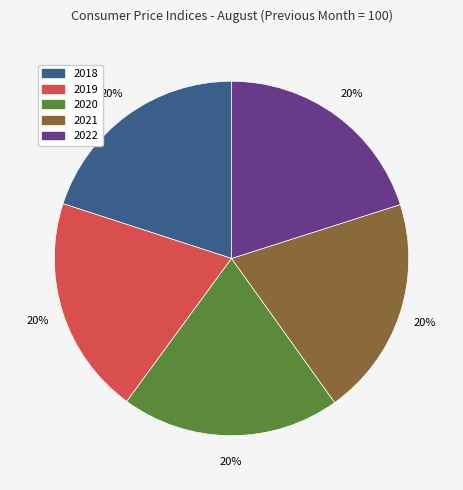

To the nearest percent, what percentage of the pie is 2019?

20%